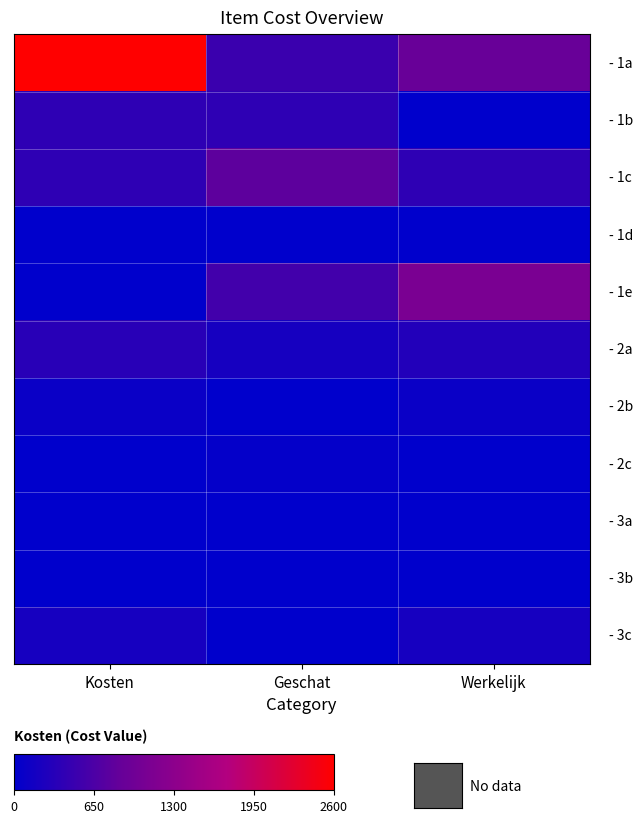

How many categories are shown in the chart?

3